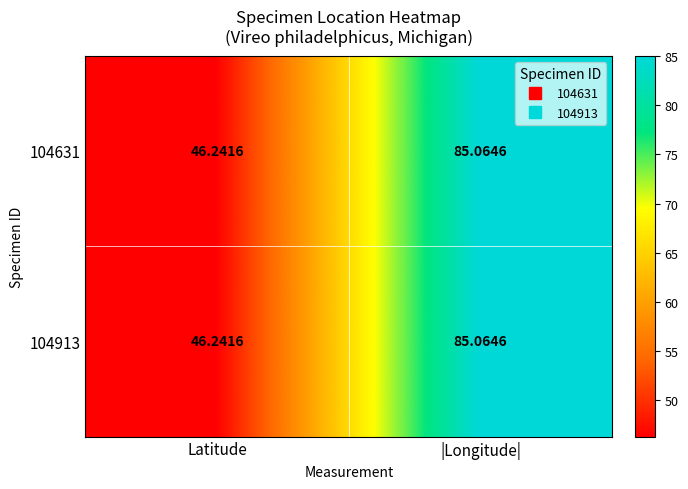

Which label corresponds to the largest value in the chart?

|Longitude|